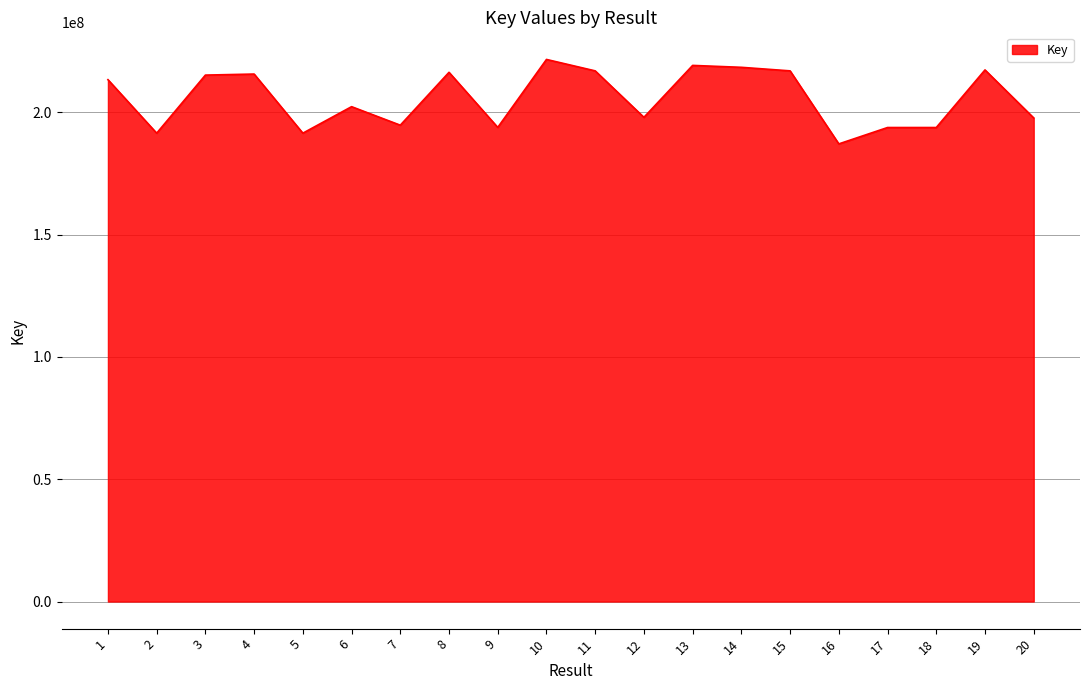

Which category has the highest value across all series?

10